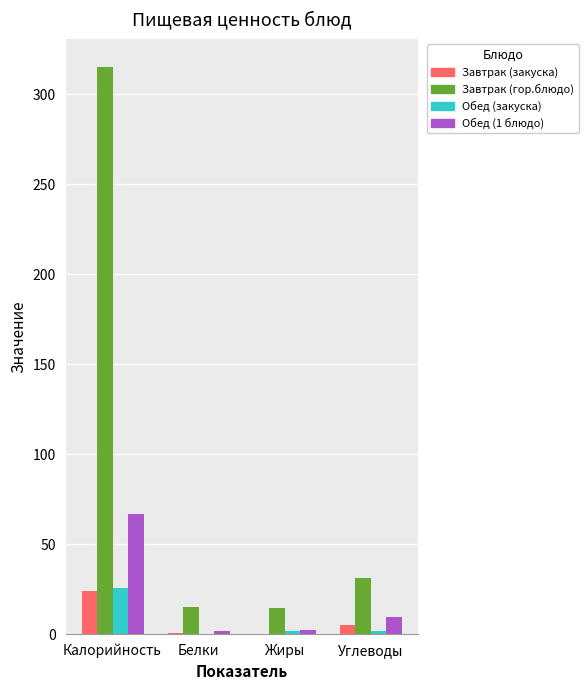

Between Калорийность and Белки, which series saw the biggest shift?

Завтрак (гор.блюдо)